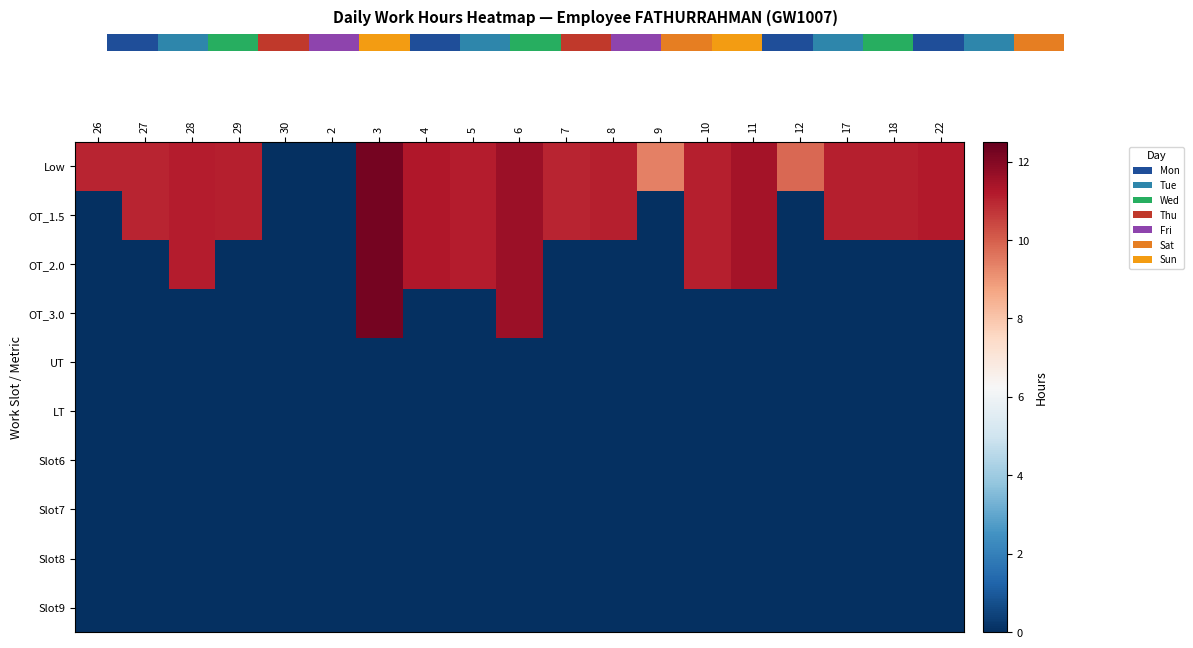

Which category has the lowest value in the Low series?

30